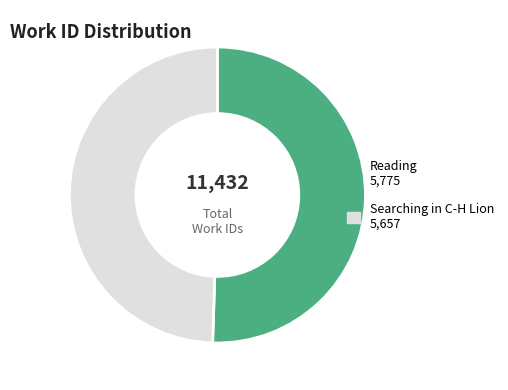

Is the sum of Reading and Searching in C-H Lion greater than half?

Yes